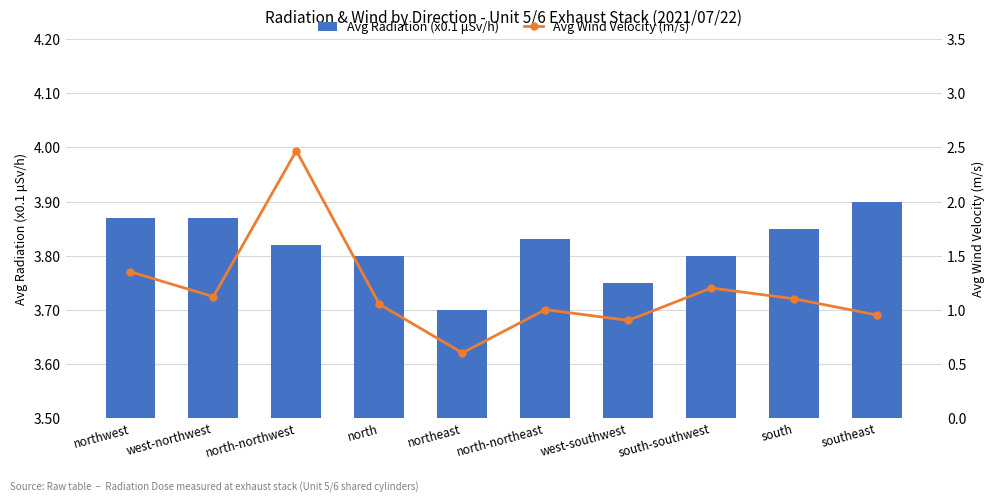

Where is Avg Radiation (x0.1 μSv/h) nearest to the value 3?

northeast